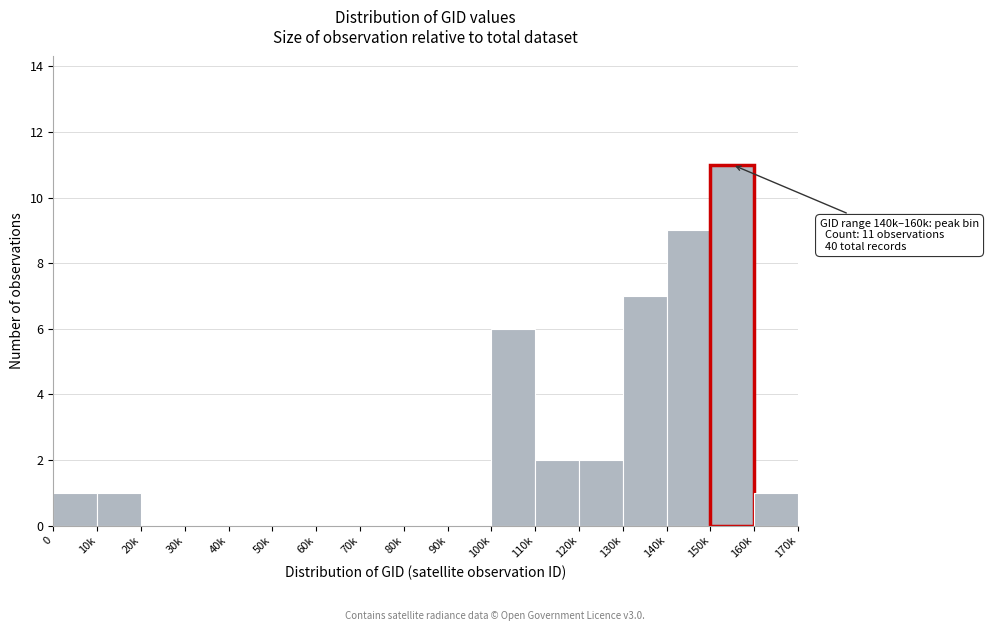

Reading left to right, transcribe all the data shown in this chart.

0=1	10k=1	20k=0	30k=0	40k=0	50k=0	60k=0	70k=0	80k=0	90k=0	100k=6	110k=2	120k=2	130k=7	140k=9	150k=11	160k=1